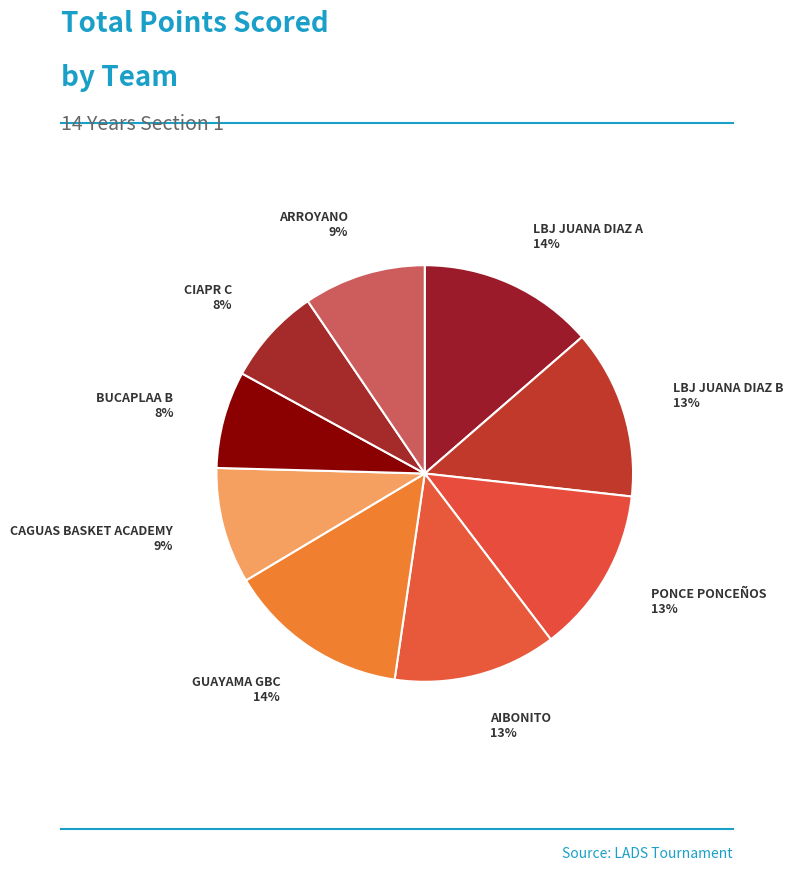

How many slices are in this pie chart?

9